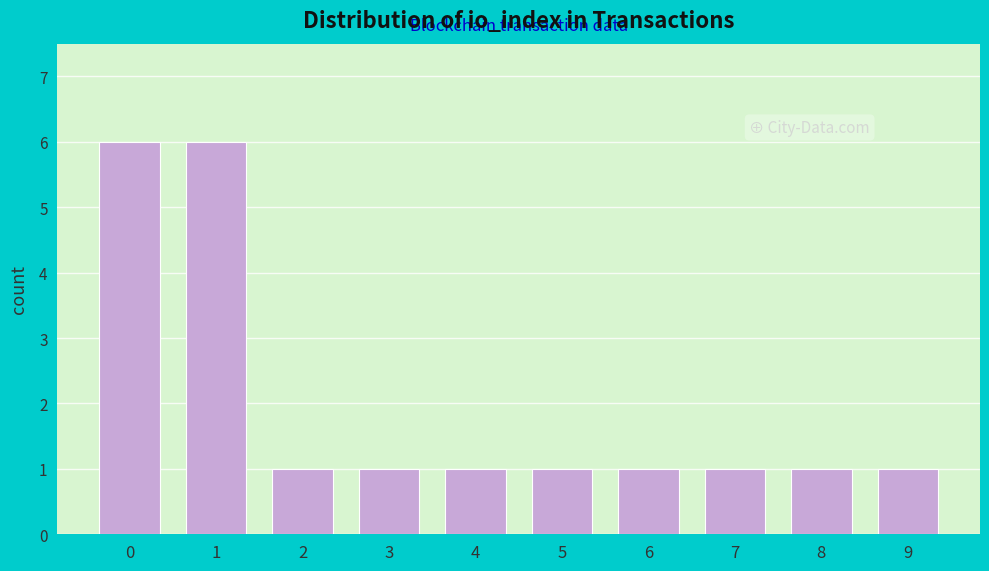

Reading left to right, what are all the values shown in this chart?

6	6	1	1	1	1	1	1	1	1